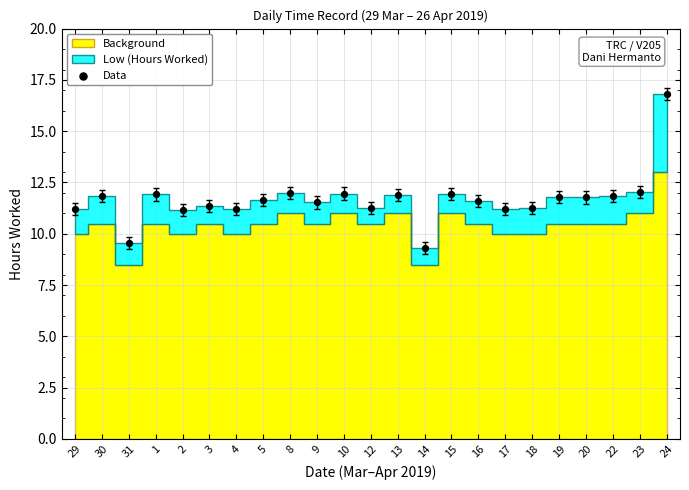

What is the range of Y values (max minus min)?

7.5